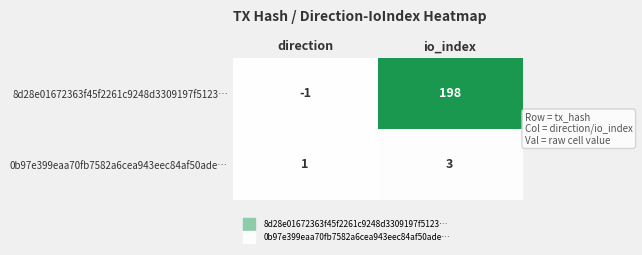

How many distinct data groups are displayed?

2